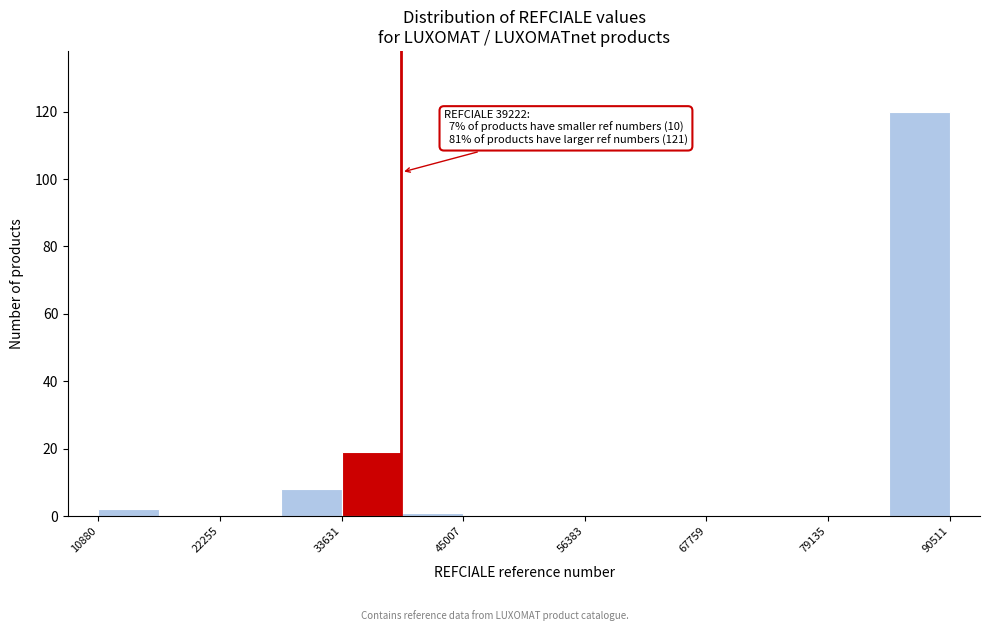

Read against the x-axis, roughly where is the centre of the tallest bar?

88000